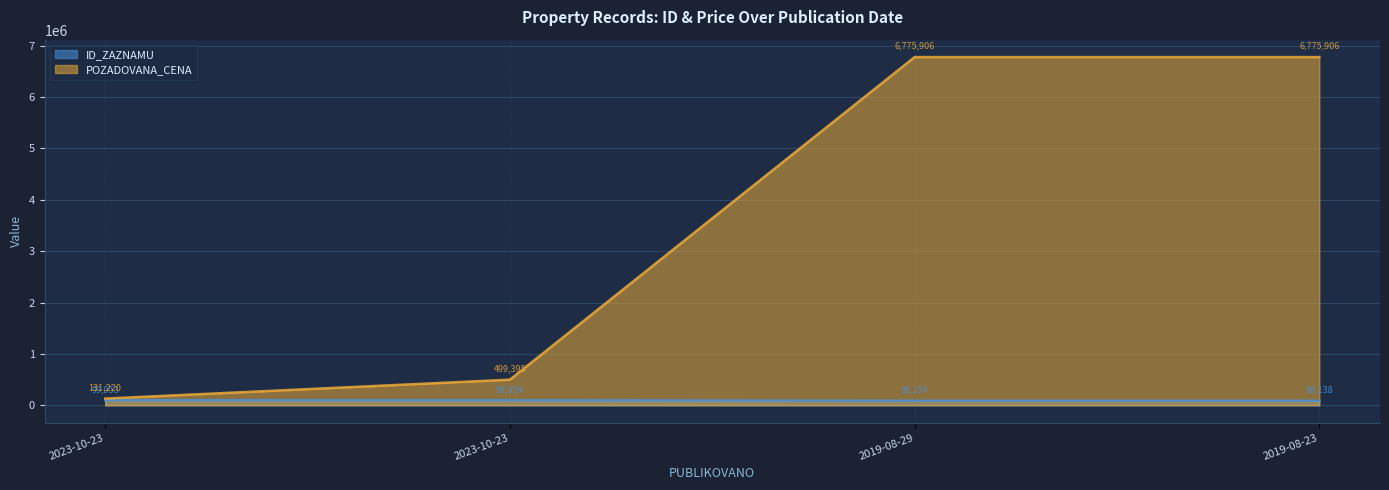

How many categories are shown in the chart?

4